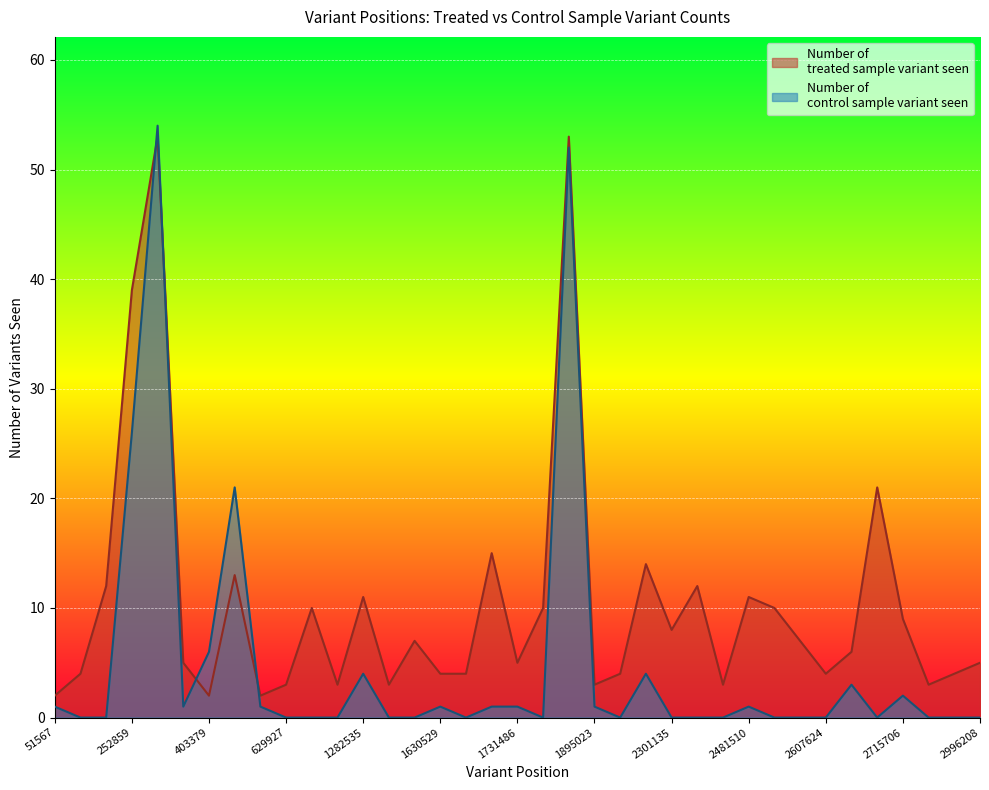

Between 252859 and 1120919, which is larger?

252859